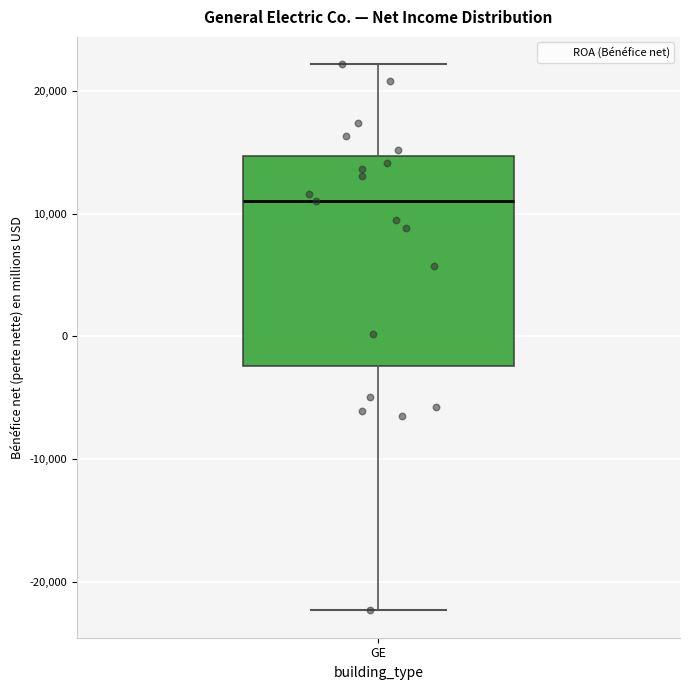

Transcribe this box plot: give where the median line is, the range the box spans, and where the two whiskers end, as read against the y-axis. The values are not printed on the chart, so give them approximately, as read against the axis.

median 11000, box -2000 to 15000, whiskers -22000 to 22000